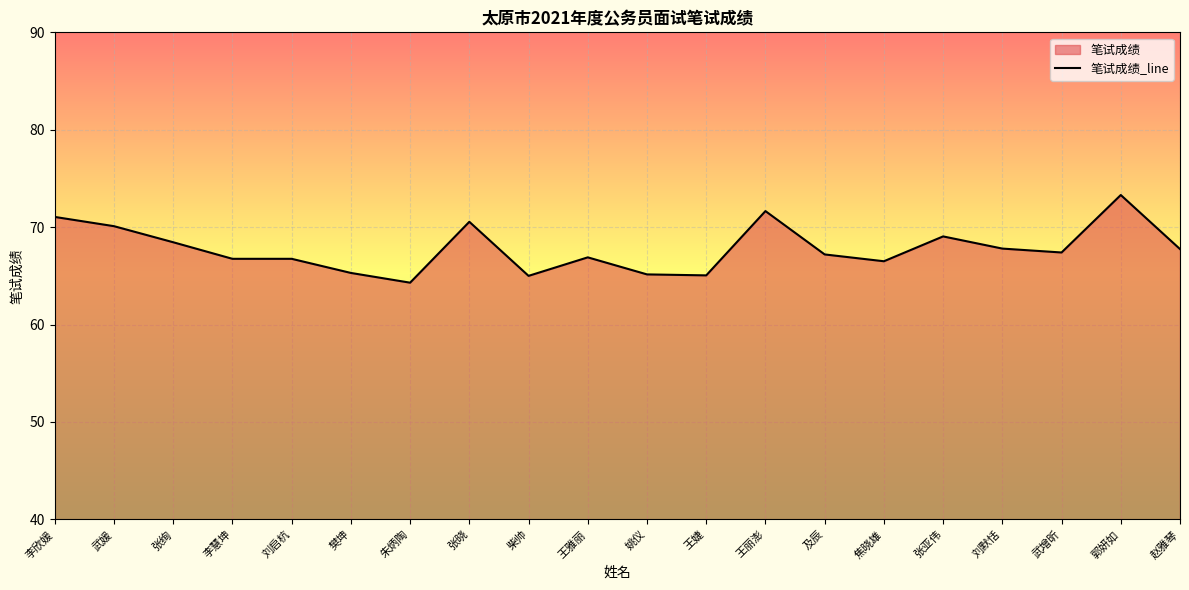

What is the change in value from 武增昕 to 郭妍如?

+5.9